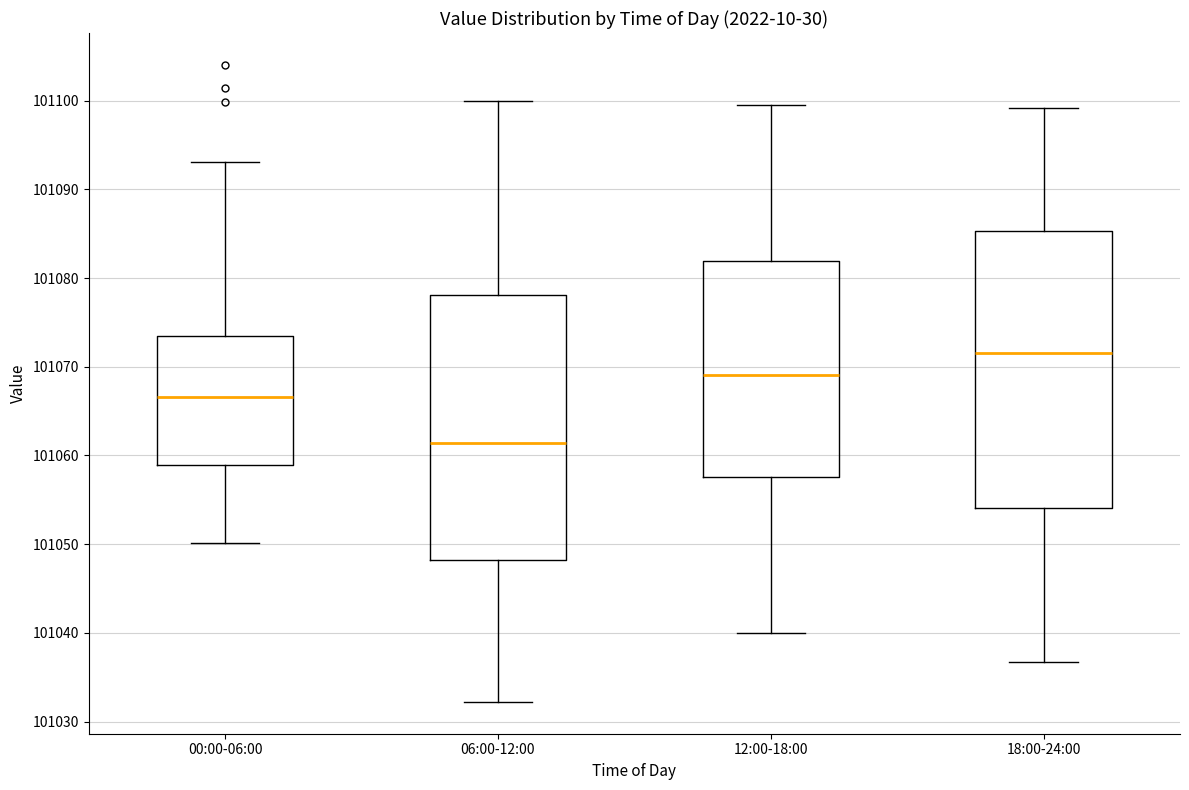

Where does the median line of the box for 00:00-06:00 sit on the y-axis? The values are not printed on the chart, so give them approximately, as read against the axis.

101067